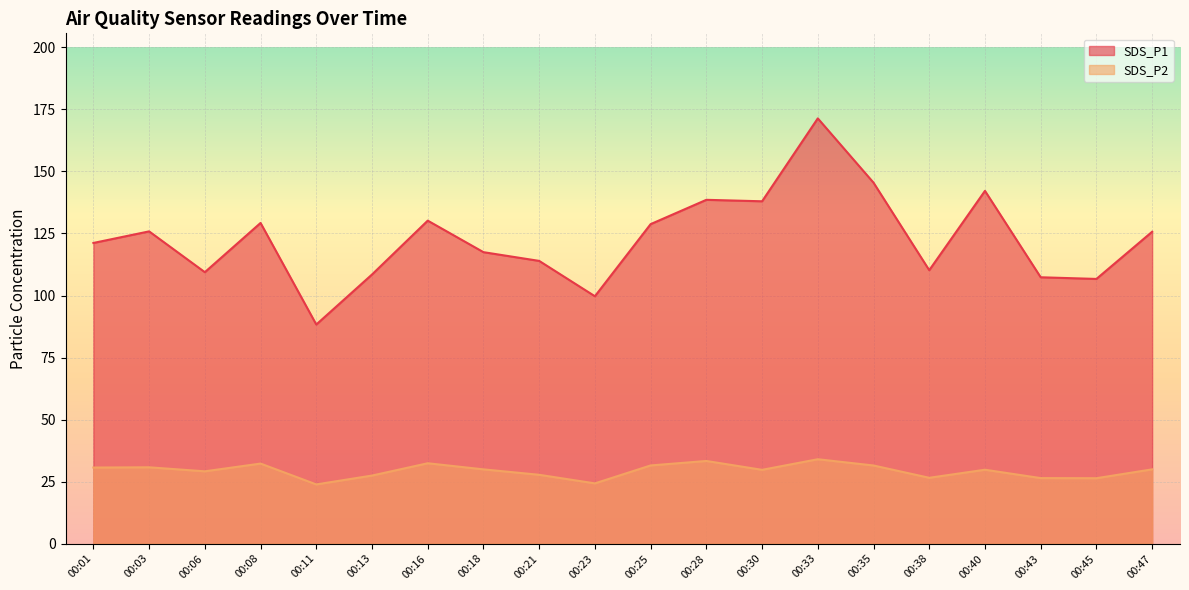

What is the value of the SDS_P1 point at the 5th from the left?

88.3